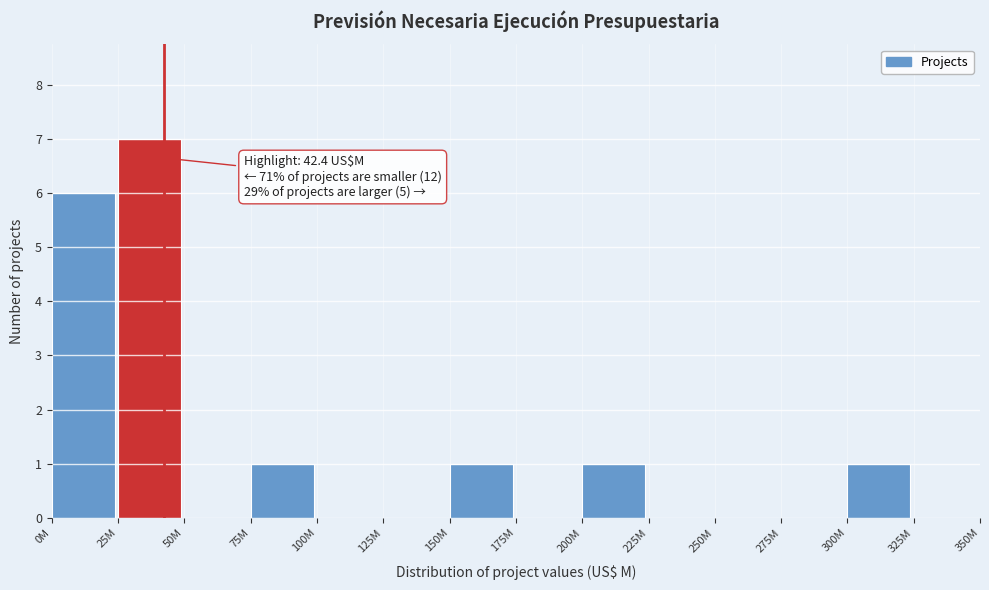

Reading right to left, list all the values displayed in this chart.

325M=0	300M=1	275M=0	250M=0	225M=0	200M=1	175M=0	150M=1	125M=0	100M=0	75M=1	50M=0	25M=7	0M=6